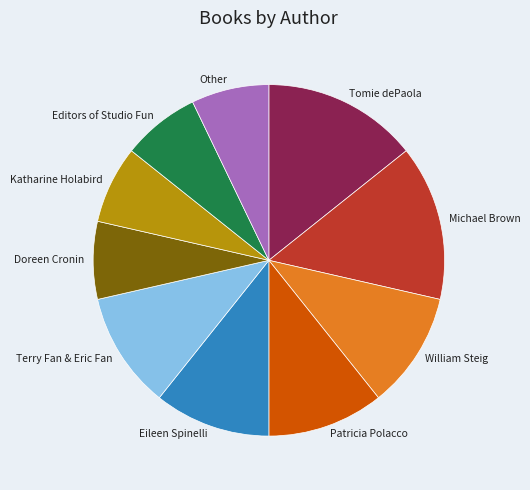

The Doreen Cronin slice represents 19% of the pie. True or false?

False